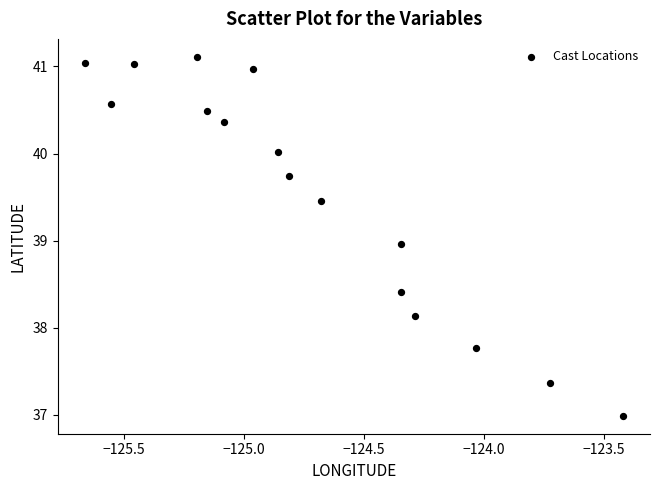

What is the range of X values (max minus min)?

2.2